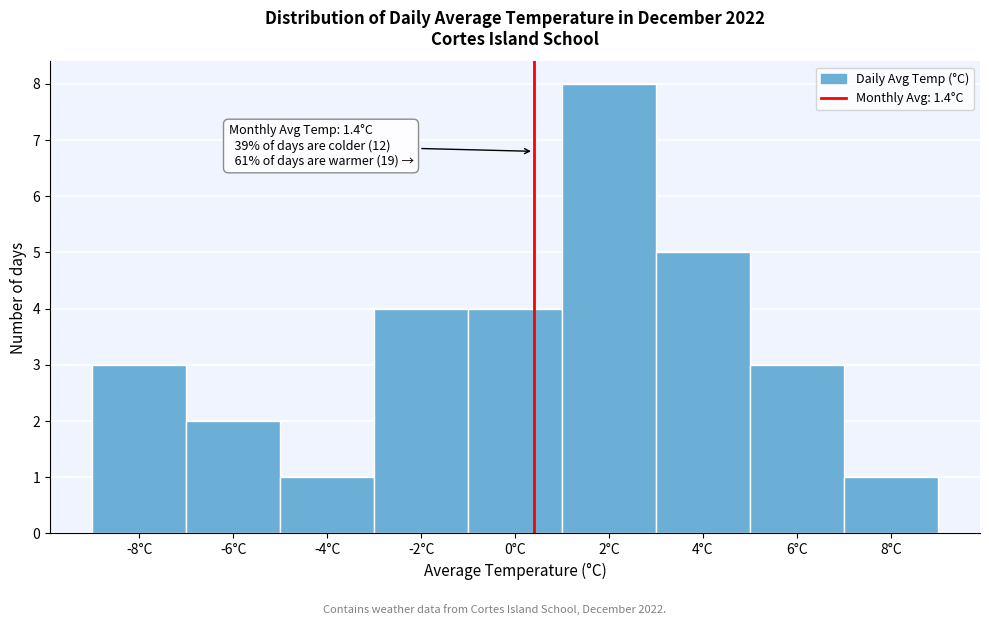

Reading right to left, transcribe all the data shown in this chart.

1	3	5	8	4	4	1	2	3